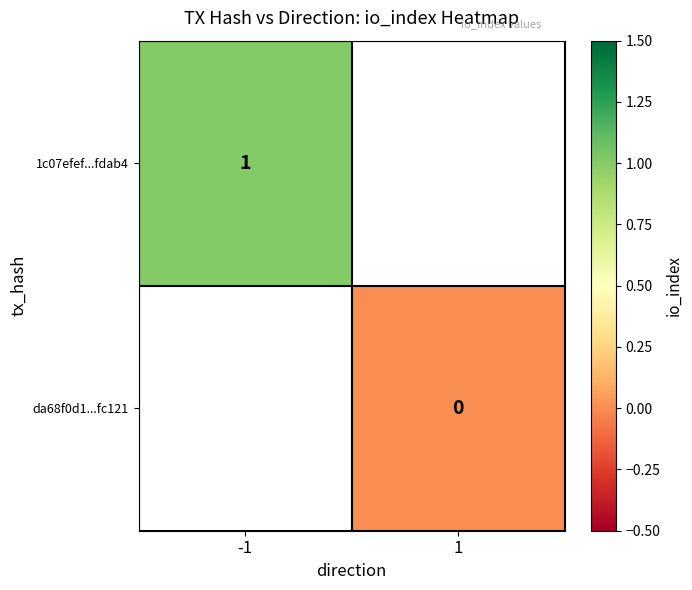

How many series are shown in this chart?

2